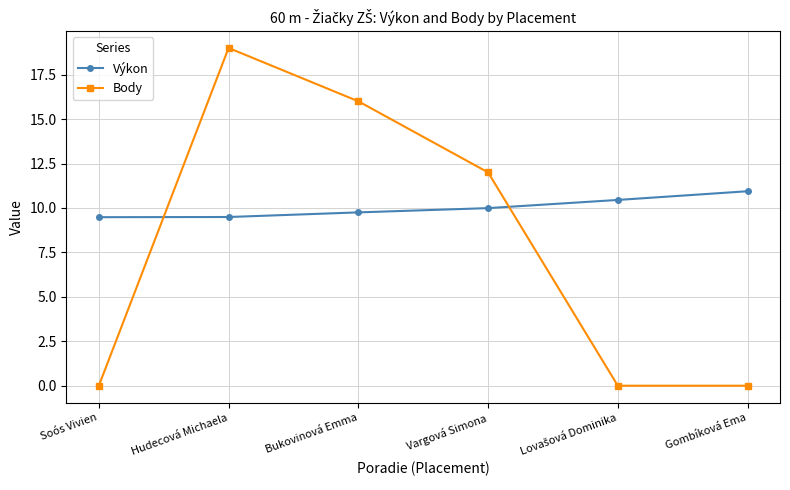

What is the label of the 6th point from the left?

Gombíková Ema